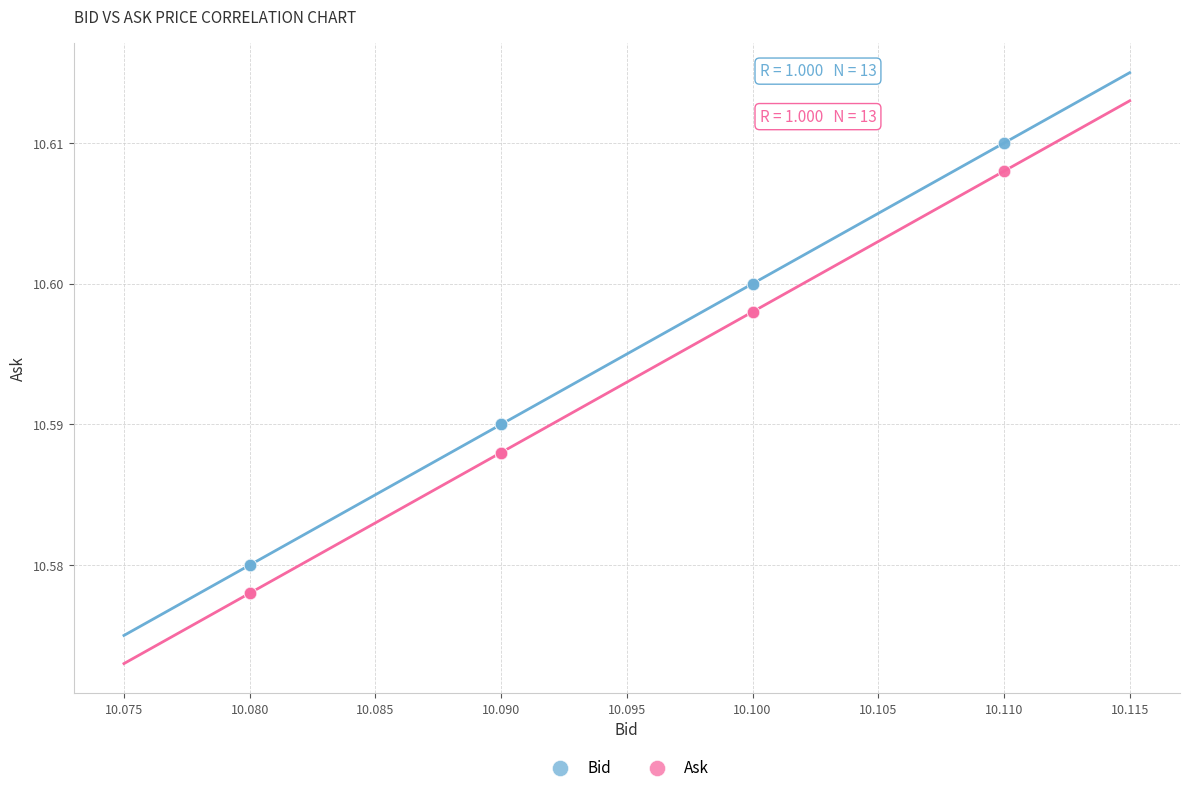

Which series contains the lowest Y value?

Ask